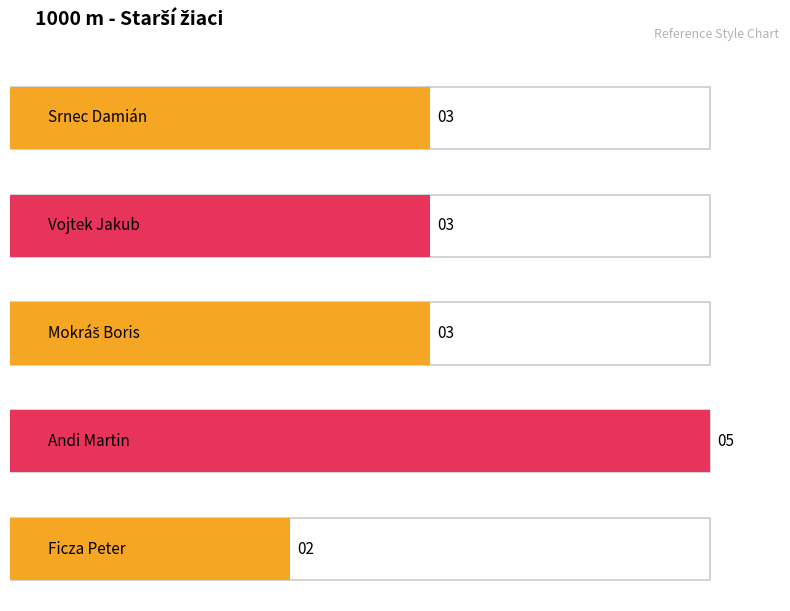

Rank the categories by value from highest to lowest.

Andi Martin, Srnec Damián, Vojtek Jakub, Mokráš Boris, Ficza Peter